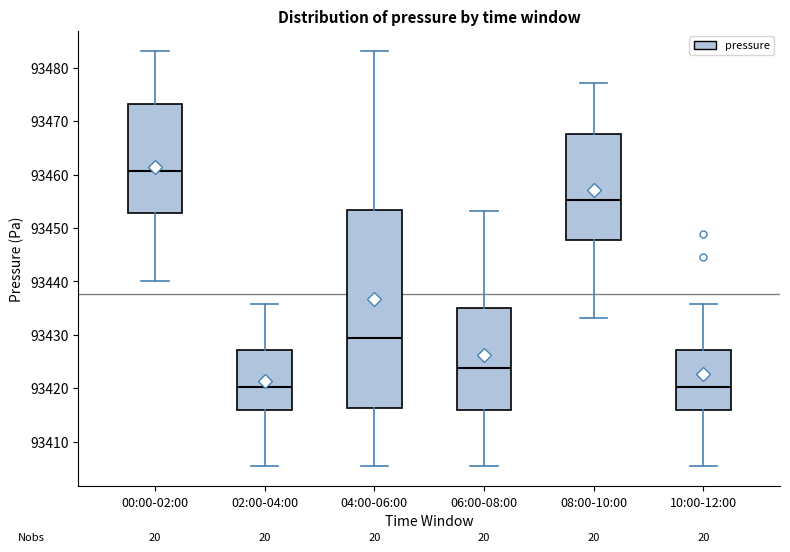

Reading left to right, read every box against the y-axis: the position of its median line, the range the box covers, and the ends of its whiskers. The values are not printed on the chart, so give them approximately, as read against the axis.

00:00-02:00: median 93461, box 93453 to 93473, whiskers 93440 to 93483
02:00-04:00: median 93420, box 93416 to 93427, whiskers 93406 to 93436
04:00-06:00: median 93429, box 93416 to 93453, whiskers 93406 to 93483
06:00-08:00: median 93424, box 93416 to 93435, whiskers 93406 to 93453
08:00-10:00: median 93455, box 93448 to 93468, whiskers 93433 to 93477
10:00-12:00: median 93420, box 93416 to 93427, whiskers 93406 to 93436